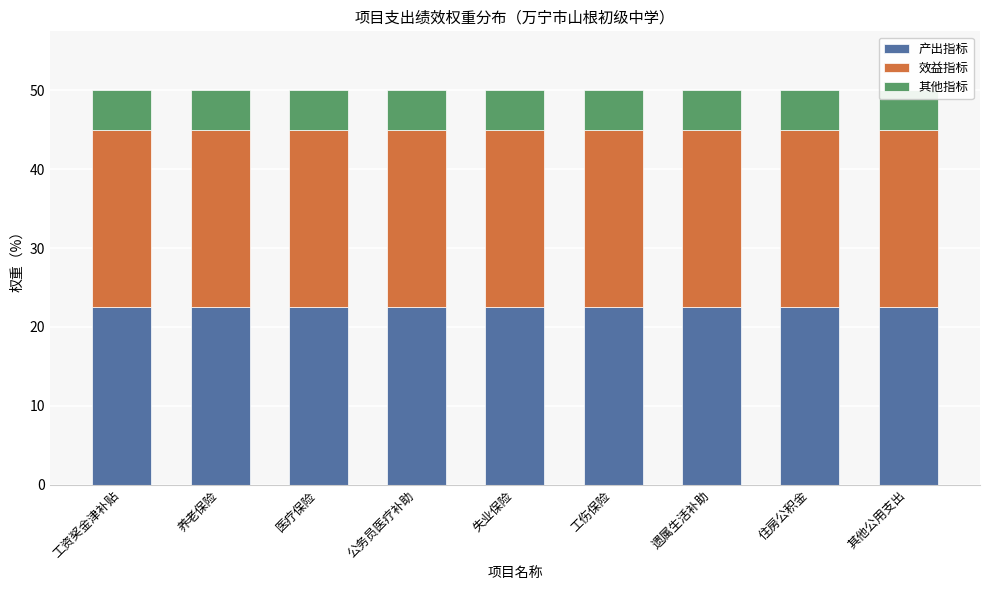

At which category is the sum across all series the highest?

工资奖金津补贴